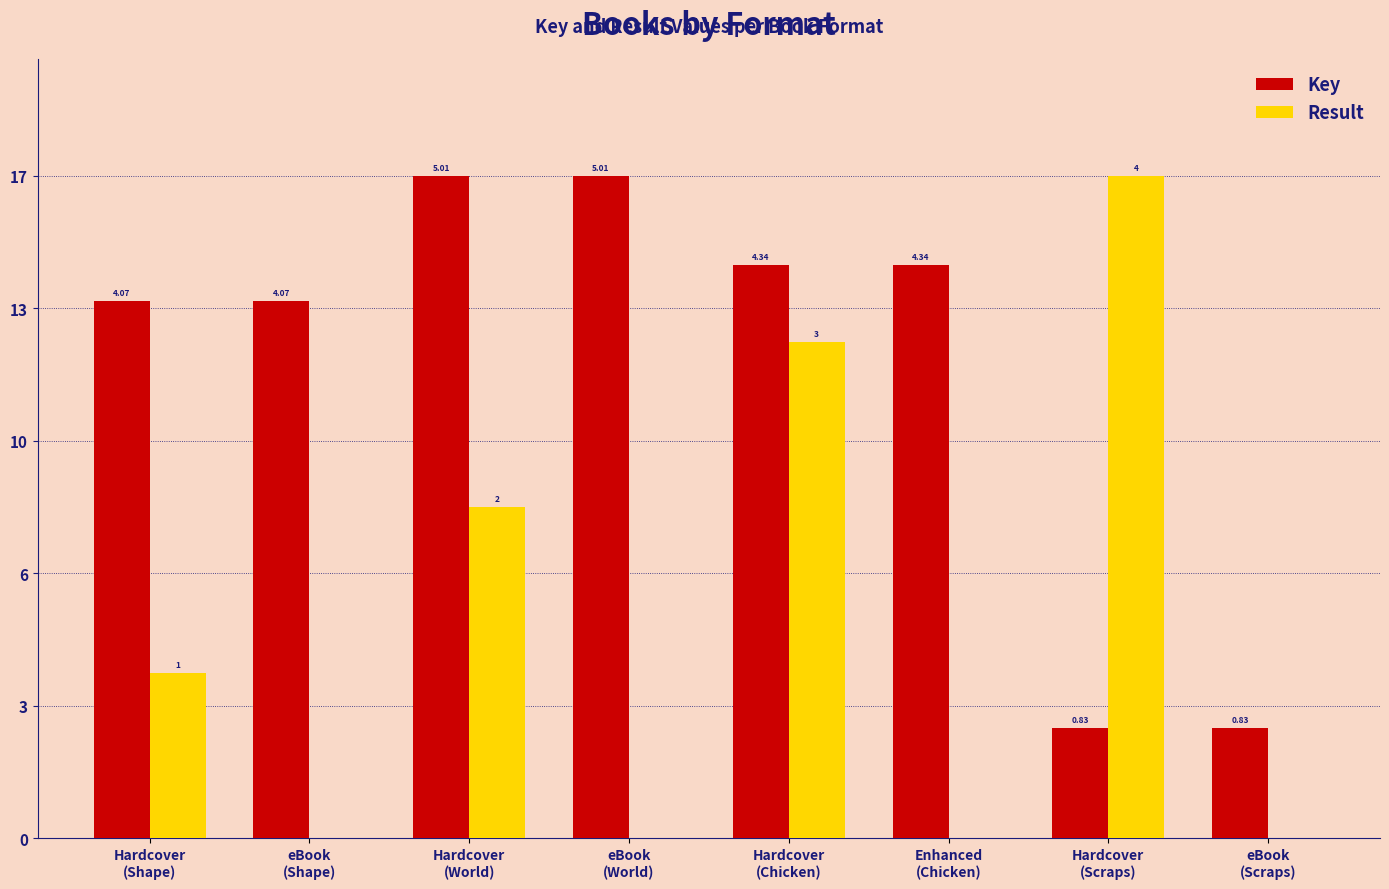

At which category is the sum across all series the highest?

Hardcover
(Chicken)